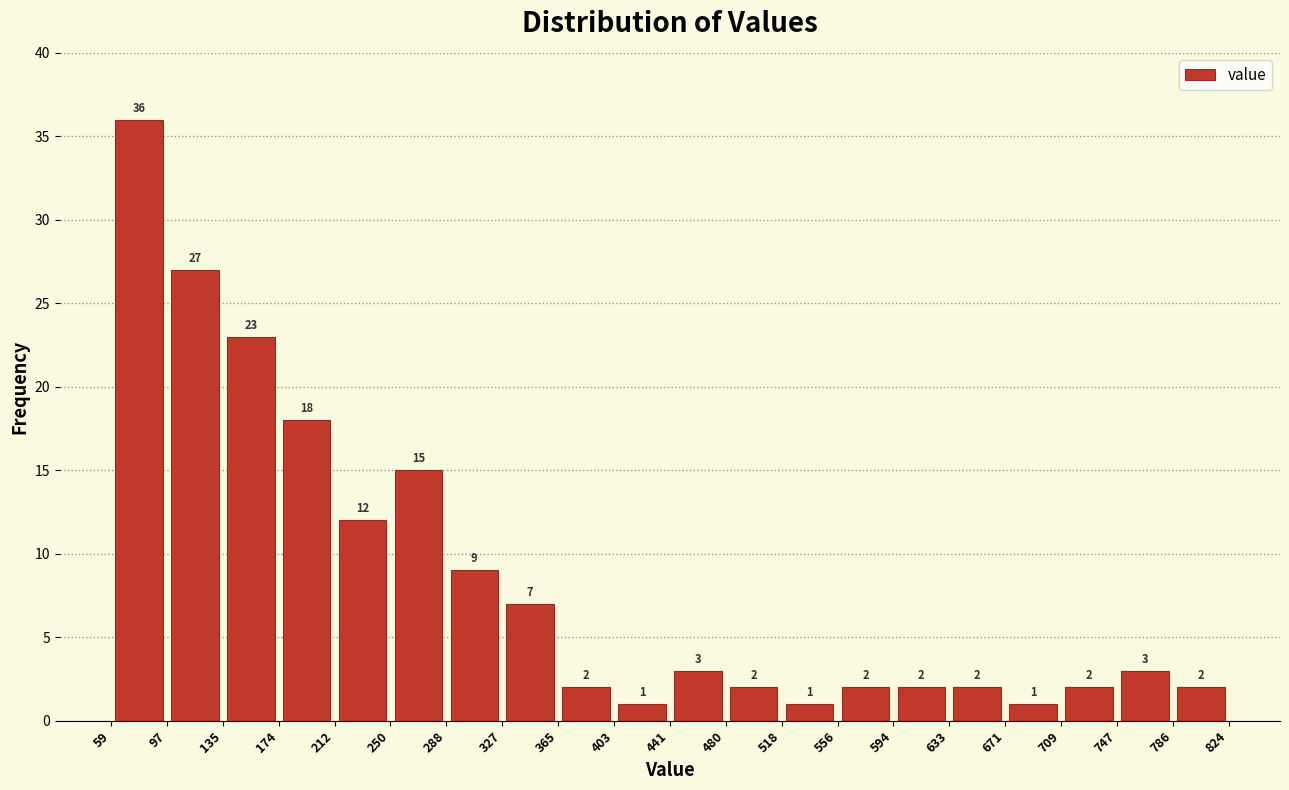

Which range on the x-axis has the tallest bar?

59 to 97